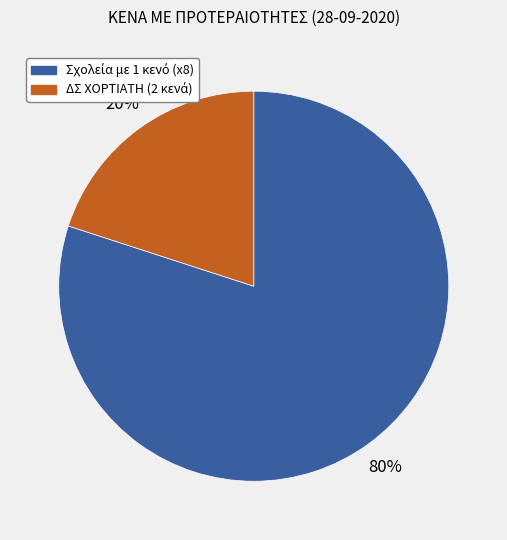

To the nearest percent, what is the average slice percentage?

50%